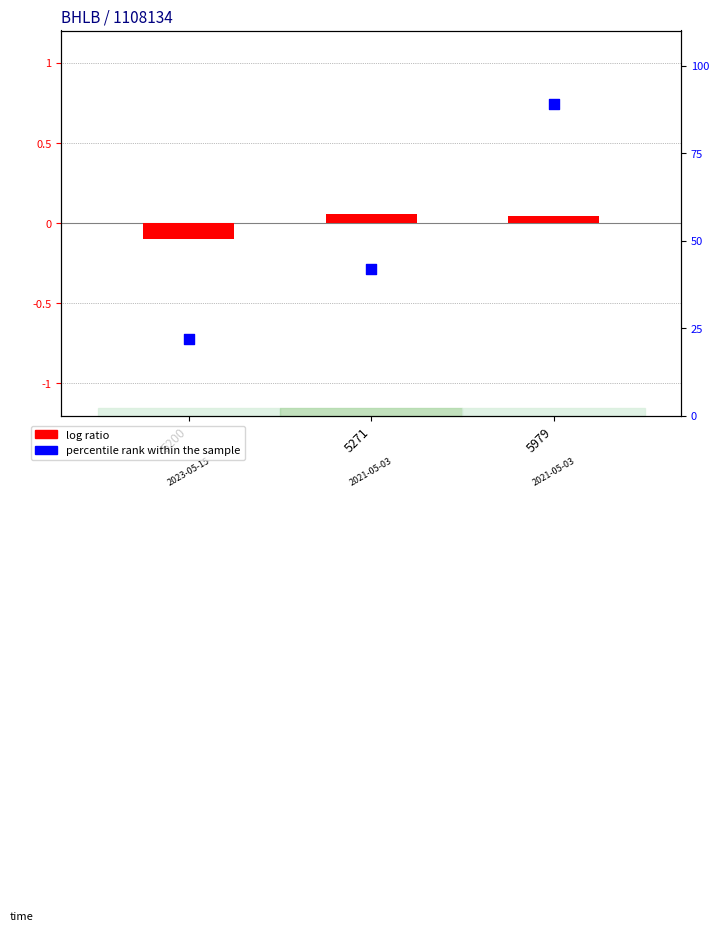

What are all the series names shown in the legend?

log ratio, percentile rank within the sample